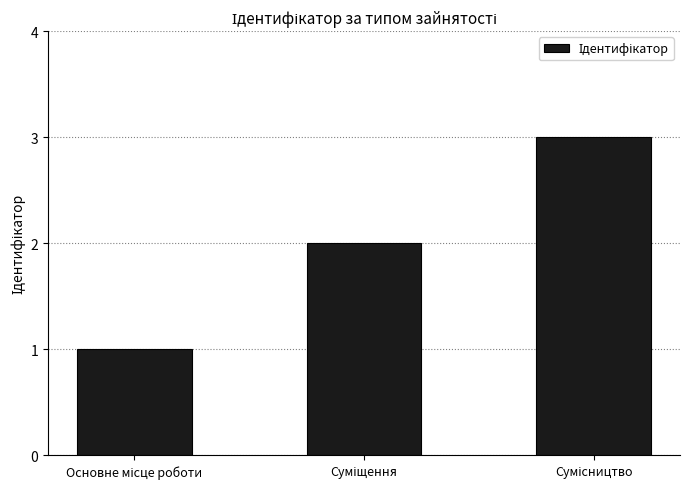

What is the greatest value displayed?

3